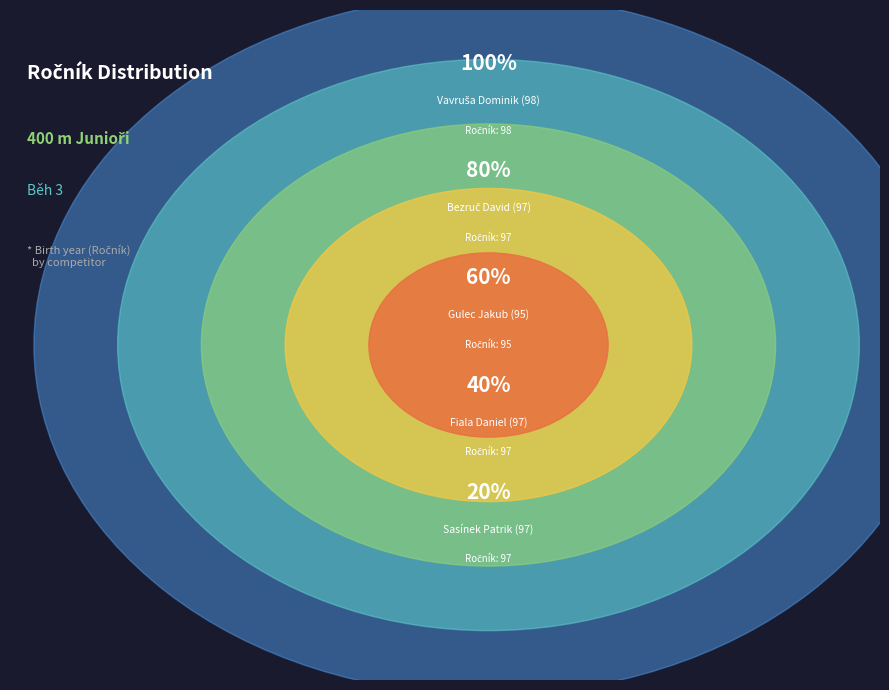

Does Bezruč David (97) represent more than half of the total?

No